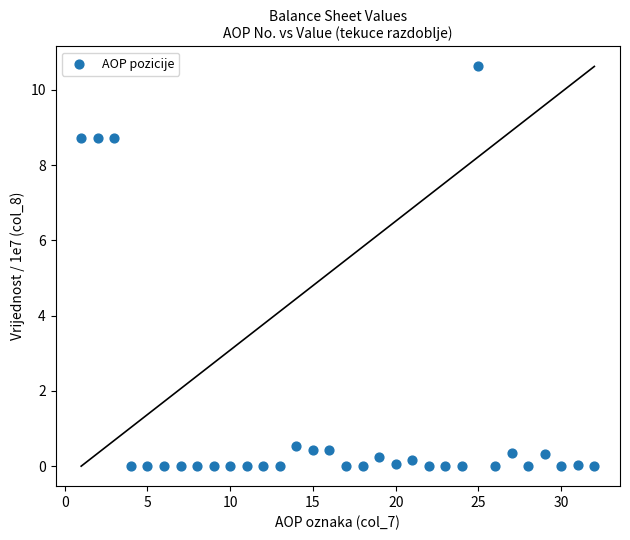

What is the range of Y values (max minus min)?

10.6